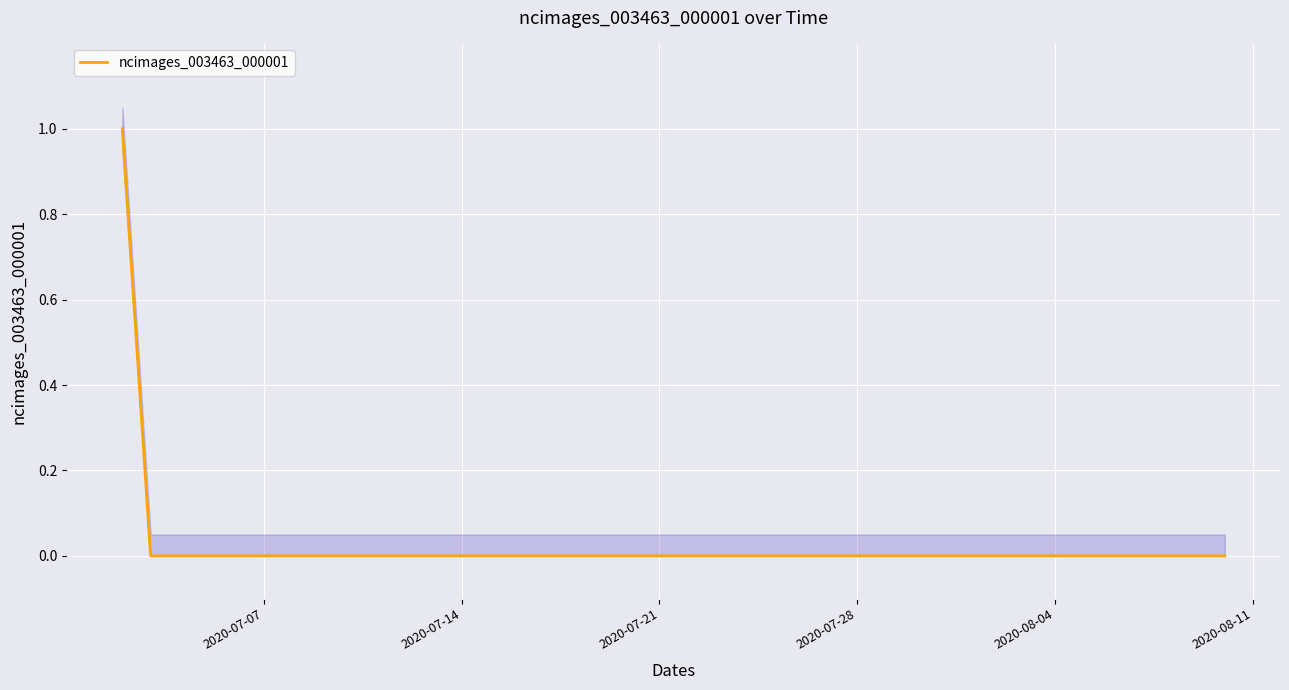

Reading right to left, transcribe all the data shown in this chart.

0	0	0	0	0	0	0	0	0	0	0	0	0	0	0	0	0	0	0	0	0	0	0	0	0	0	0	0	0	0	0	0	0	0	0	0	0	0	0	1